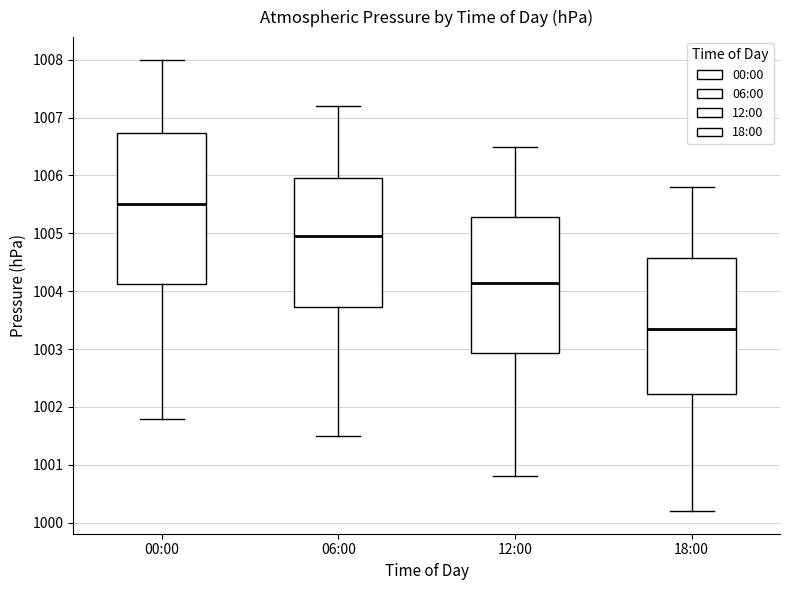

Reading left to right, read every box against the y-axis: the position of its median line, the range the box covers, and the ends of its whiskers. The values are not printed on the chart, so give them approximately, as read against the axis.

00:00: median 1005.5, box 1004.1 to 1006.7, whiskers 1001.8 to 1008.0
06:00: median 1005.0, box 1003.7 to 1006.0, whiskers 1001.5 to 1007.2
12:00: median 1004.2, box 1002.9 to 1005.3, whiskers 1000.8 to 1006.5
18:00: median 1003.4, box 1002.2 to 1004.6, whiskers 1000.2 to 1005.8